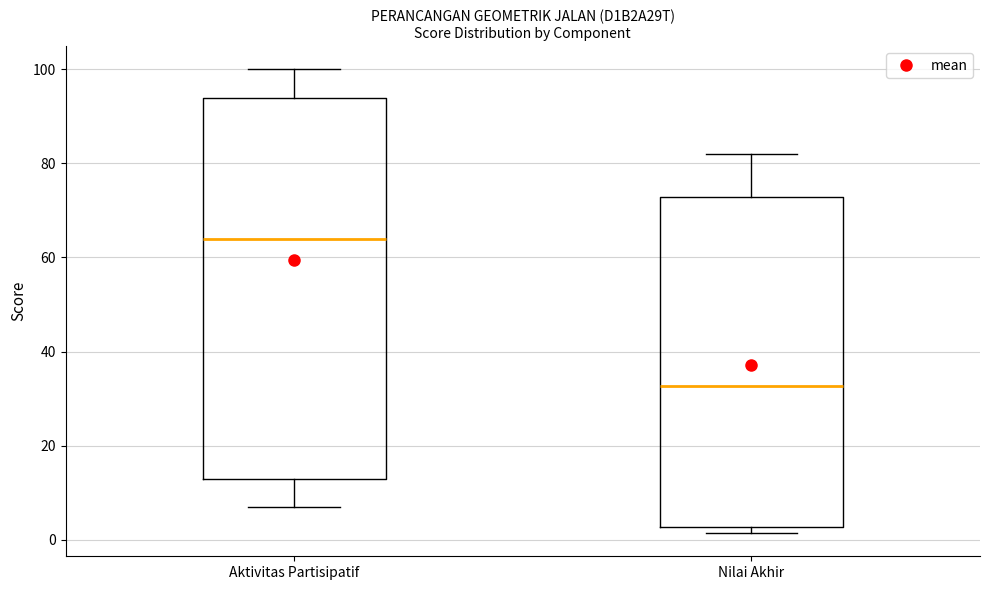

Reading left to right, read every box against the y-axis: the position of its median line, the range the box covers, and the ends of its whiskers. The values are not printed on the chart, so give them approximately, as read against the axis.

Aktivitas Partisipatif: median 64, box 14 to 94, whiskers 8 to 100
Nilai Akhir: median 32, box 2 to 72, whiskers 2 (just below the box's lower edge) to 82